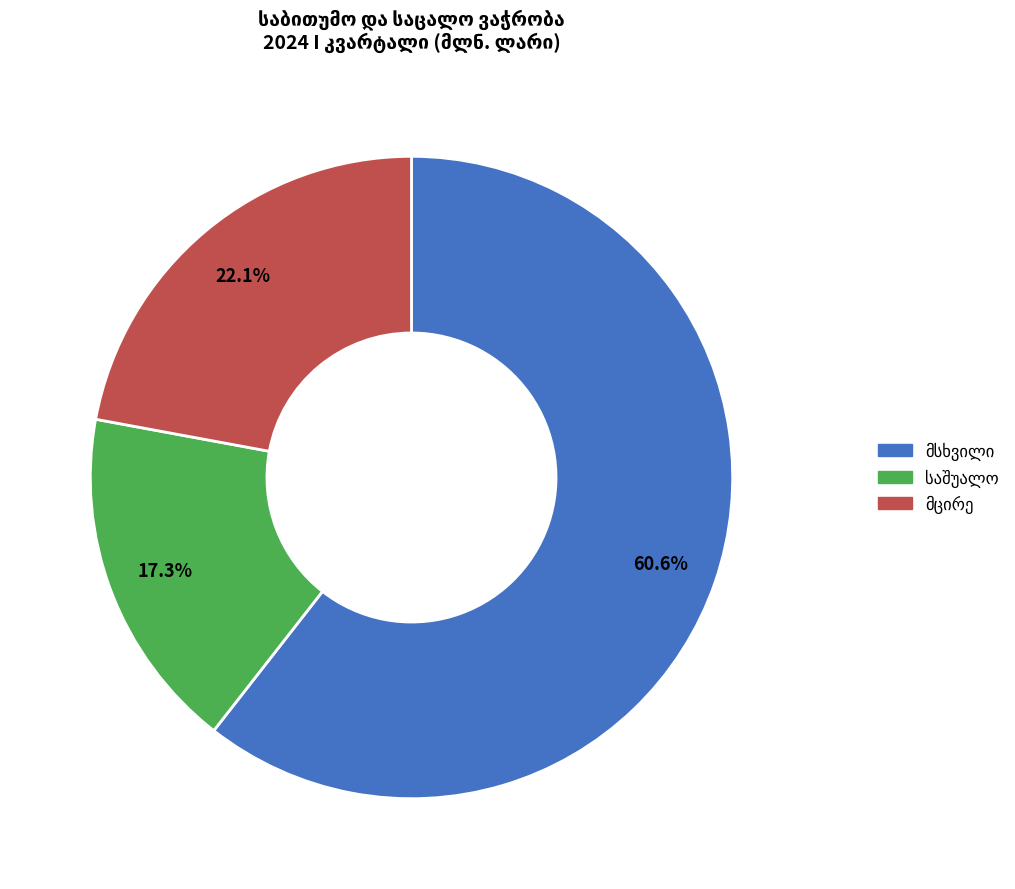

How many segments does this pie chart have?

3